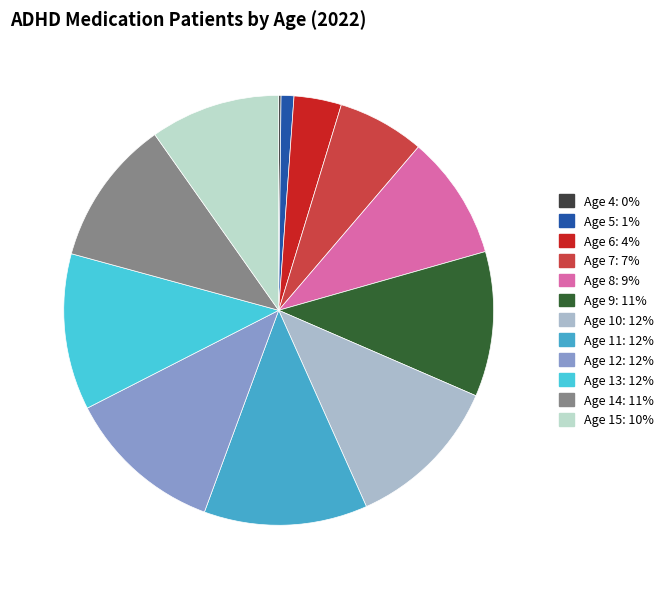

To the nearest percent, what percentage of the pie is Age 12?

12%